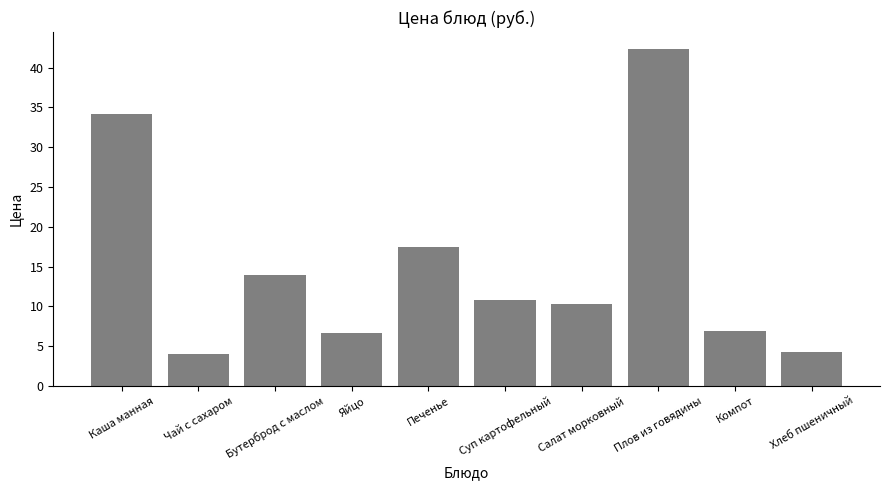

What is the minimum value shown in the chart?

4.0